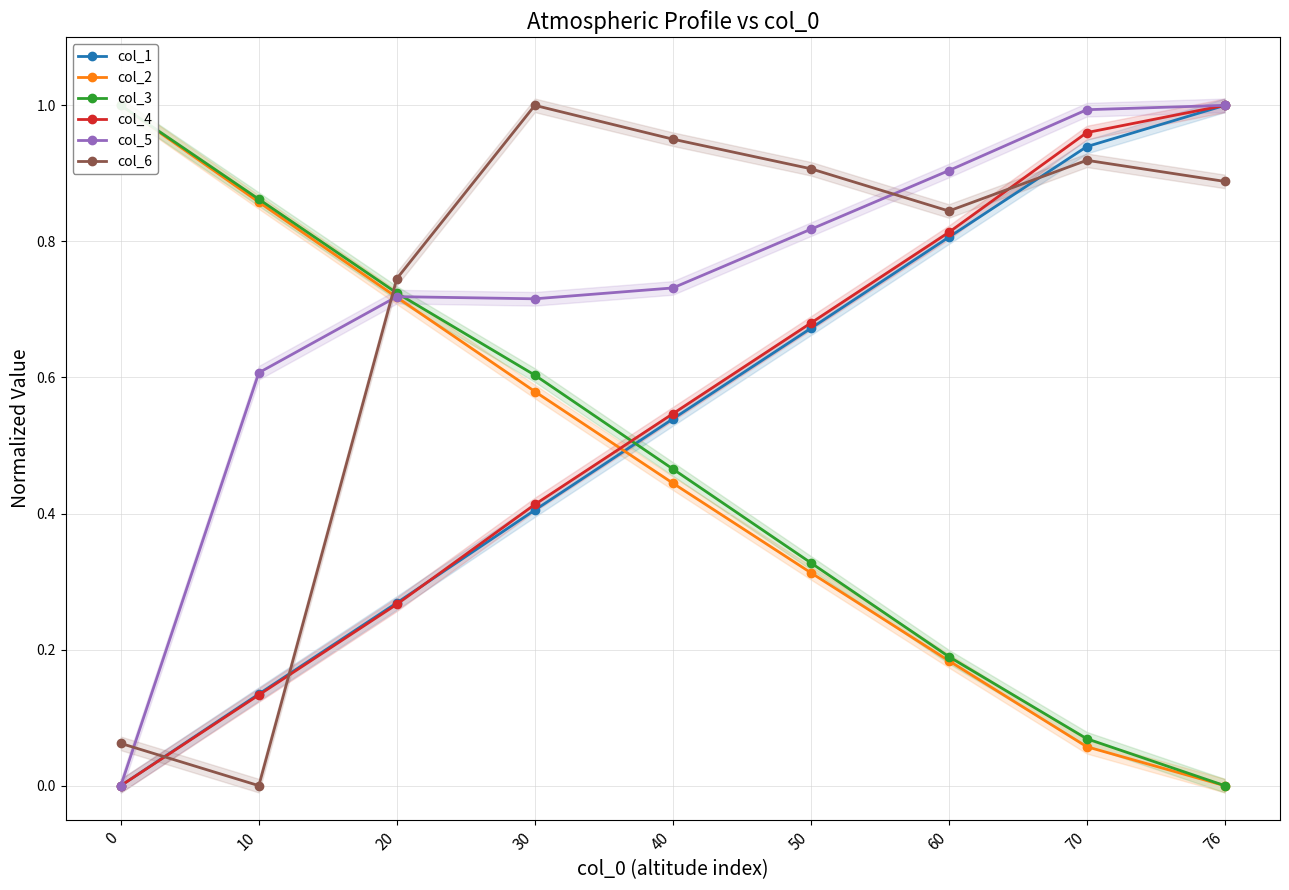

What is the spread (max minus min) of values at 20?

0.5